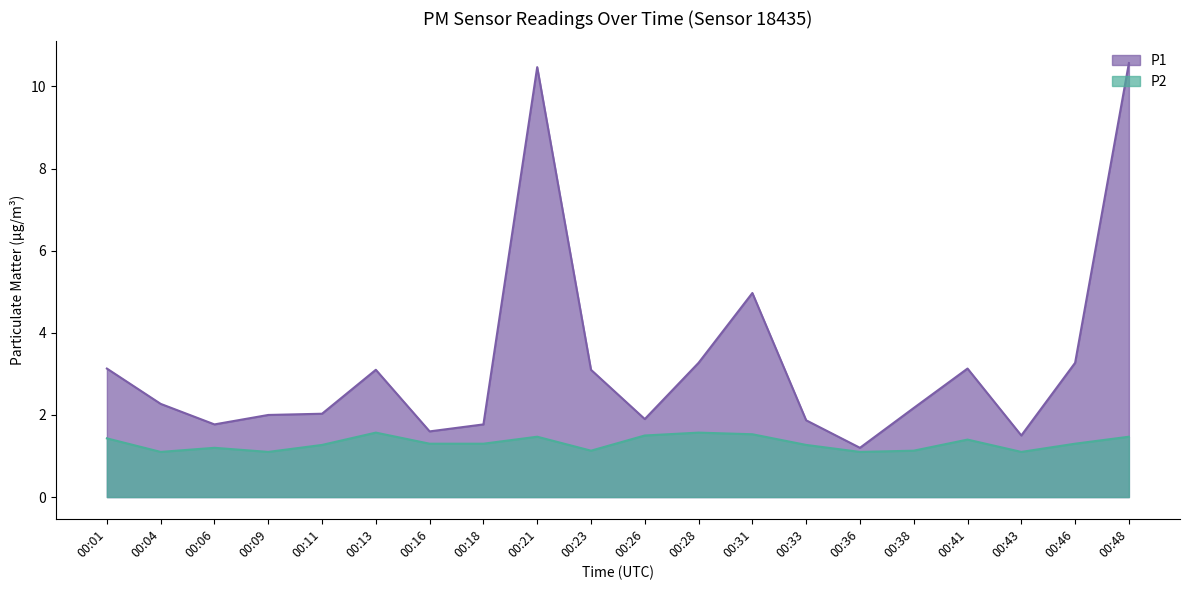

True or false: P1 and P2 intersect in this chart.

False